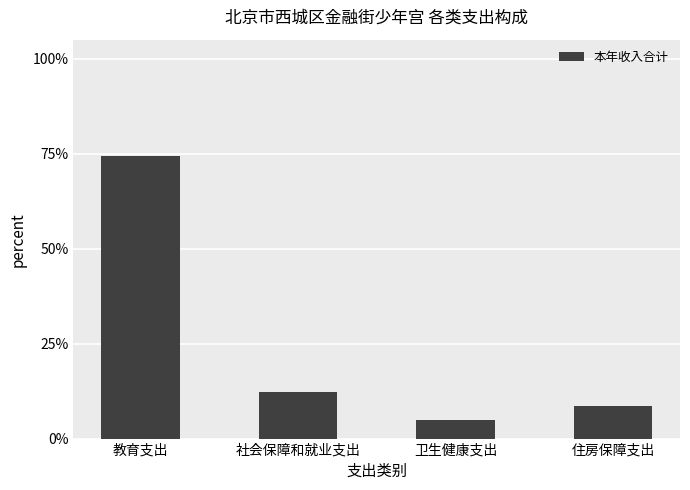

Reading right to left, transcribe all the data shown in this chart.

住房保障支出=0.1	卫生健康支出=0.0	社会保障和就业支出=0.1	教育支出=0.7